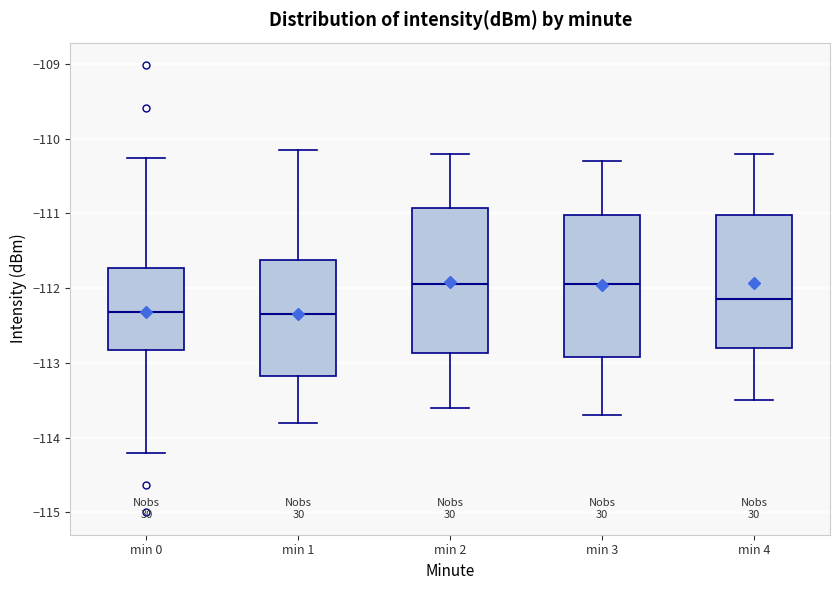

Reading left to right, transcribe this box plot: for each box, give where its median line is, the range the box spans, and where its two whiskers end, as read against the y-axis. The values are not printed on the chart, so give them approximately, as read against the axis.

min 0: median -112.3, box -112.8 to -111.7, whiskers -114.2 to -110.3
min 1: median -112.3, box -113.2 to -111.6, whiskers -113.8 to -110.1
min 2: median -111.9, box -112.9 to -110.9, whiskers -113.6 to -110.2
min 3: median -111.9, box -112.9 to -111.0, whiskers -113.7 to -110.3
min 4: median -112.1, box -112.8 to -111.0, whiskers -113.5 to -110.2